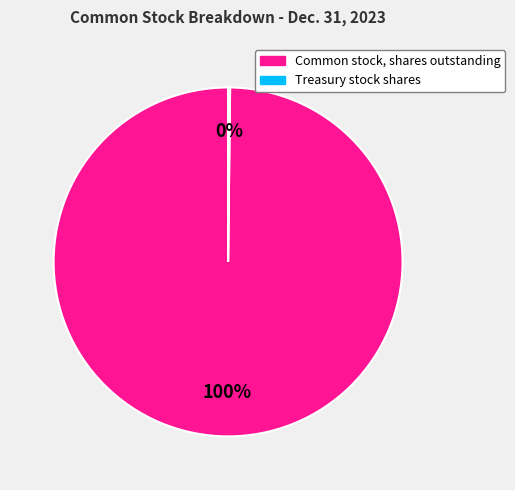

To the nearest percent, what portion does Common stock, shares outstanding represent?

100%